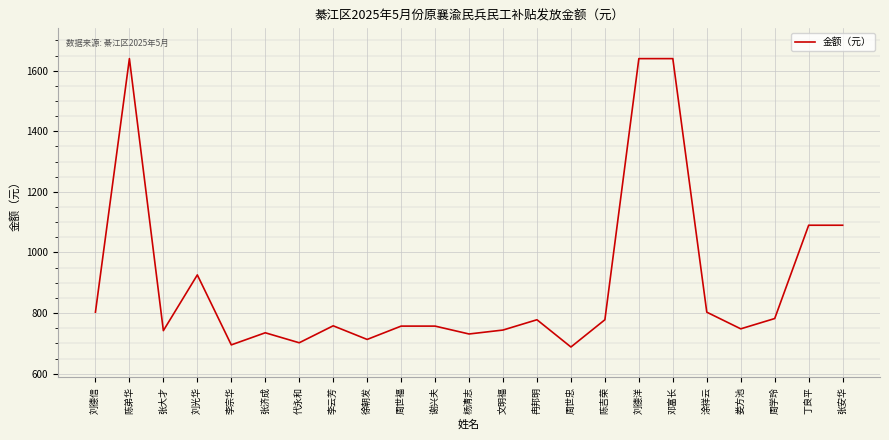

What is the maximum value shown in the chart?

1640